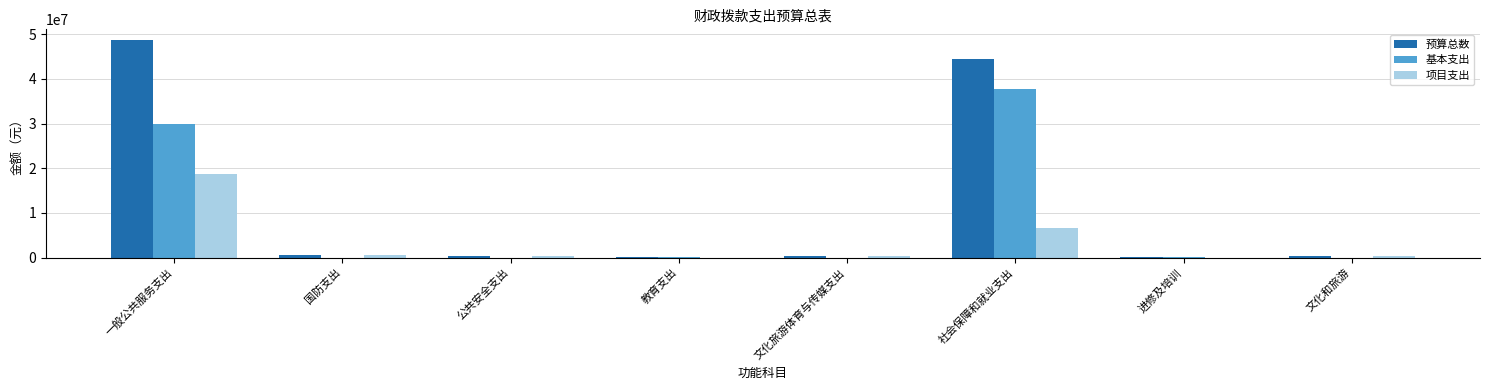

At which label is 预算总数 closest to 24348674?

社会保障和就业支出